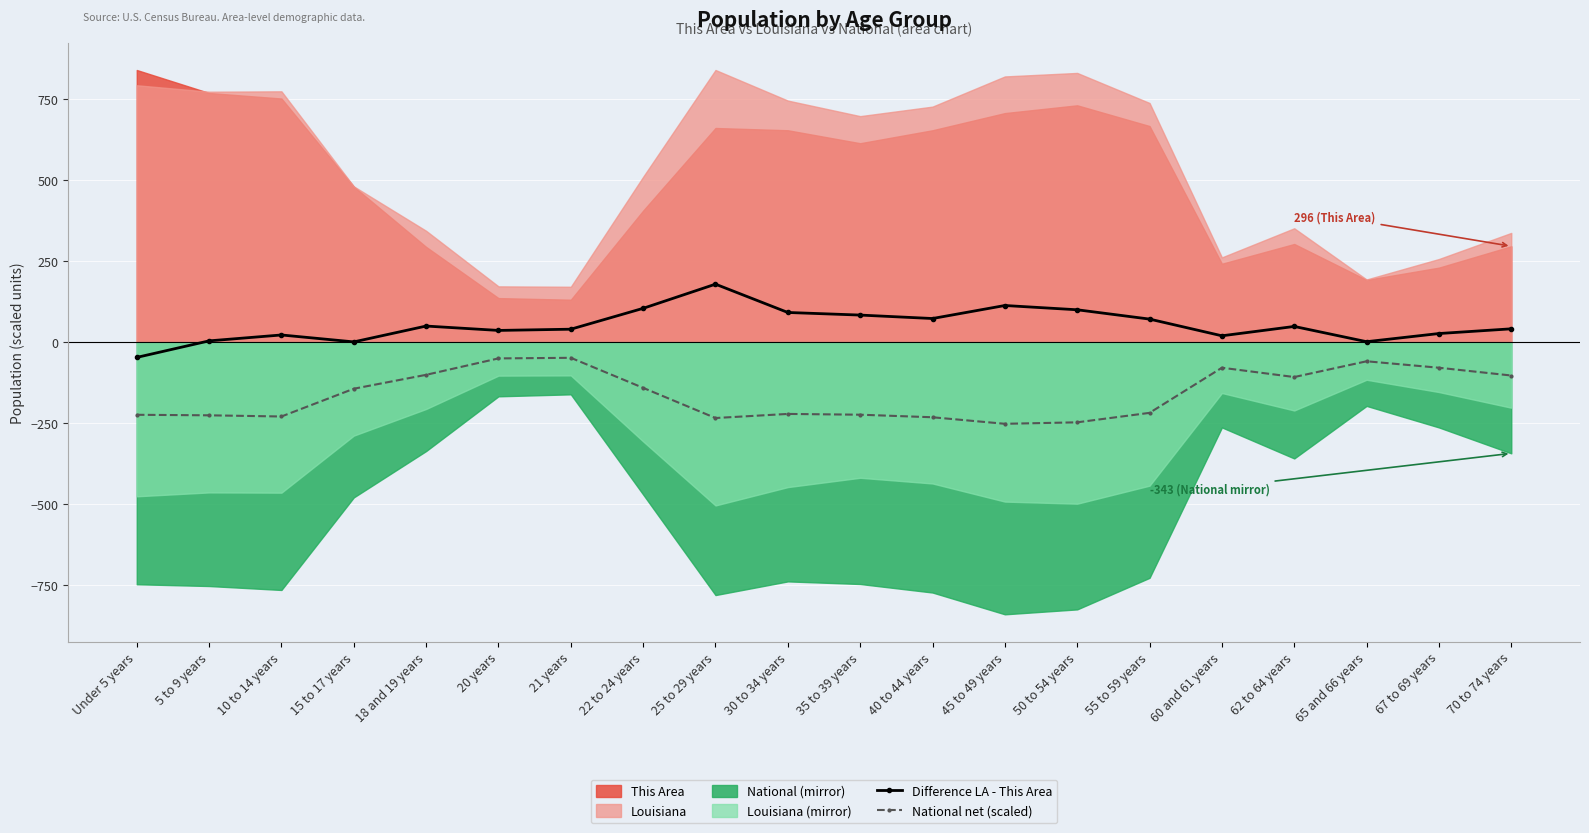

What is the approximate value of Difference LA - This Area at 70 to 74 years?

41.2